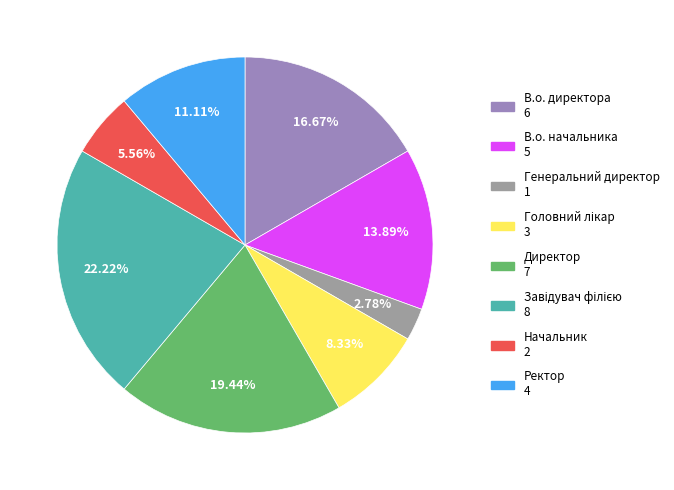

Count the number of slices in the pie.

8